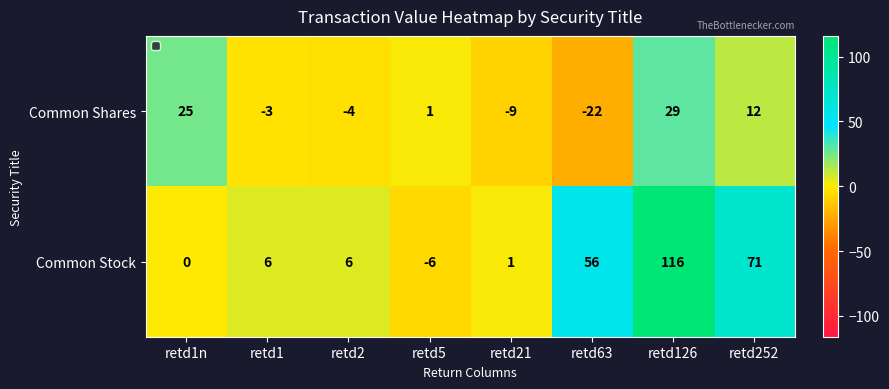

At how many categories does at least one series exceed 112?

1